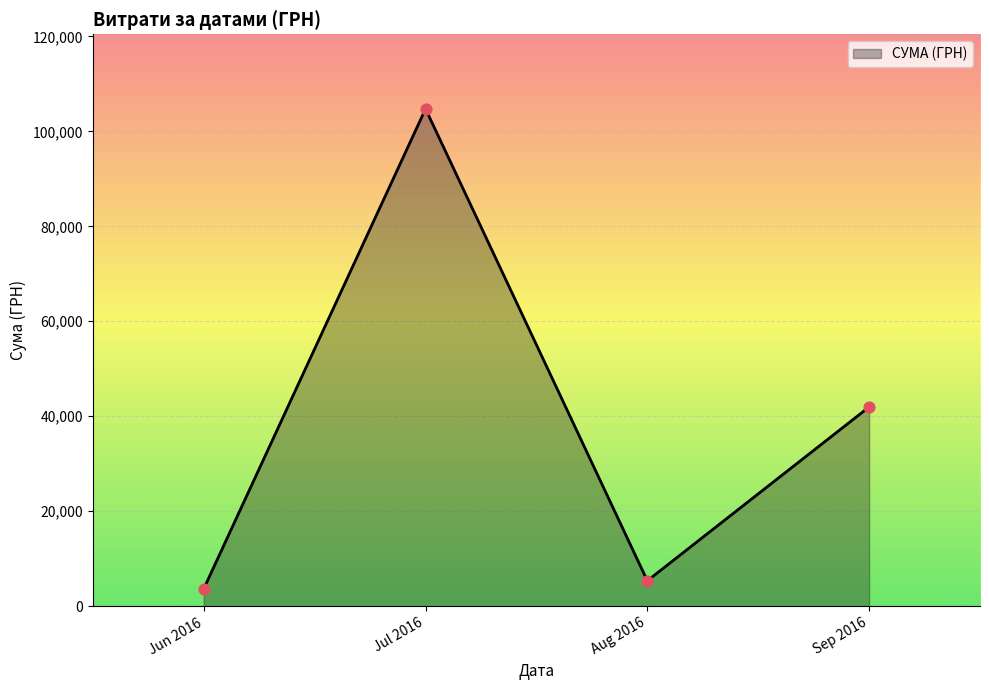

What is the change in value from Jun 2016 to Sep 2016?

+38295.5